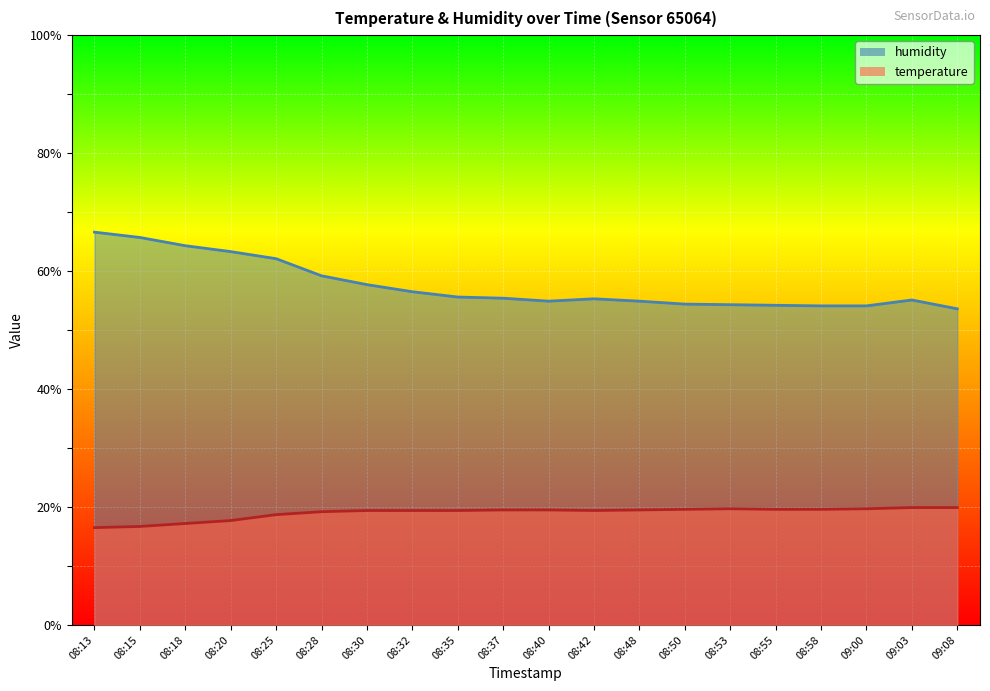

Is it true that temperature equals 11.1 at 08:50?

False